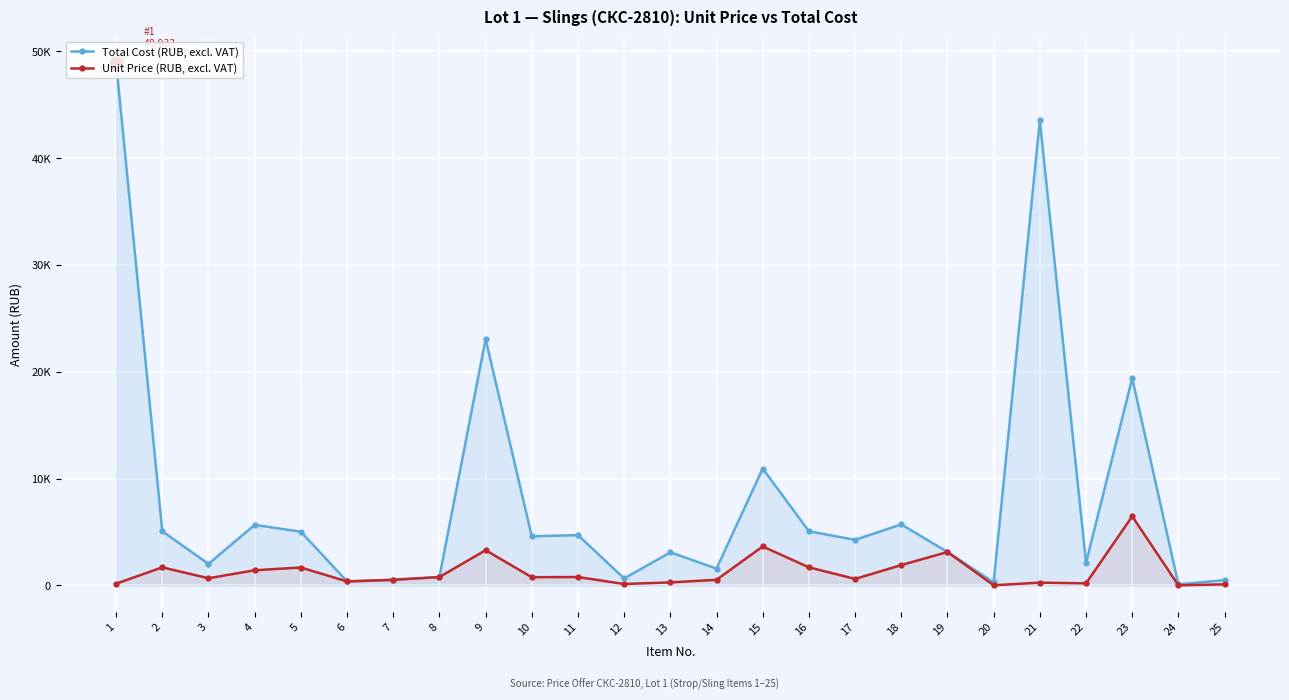

At which category is the sum across all series the highest?

1